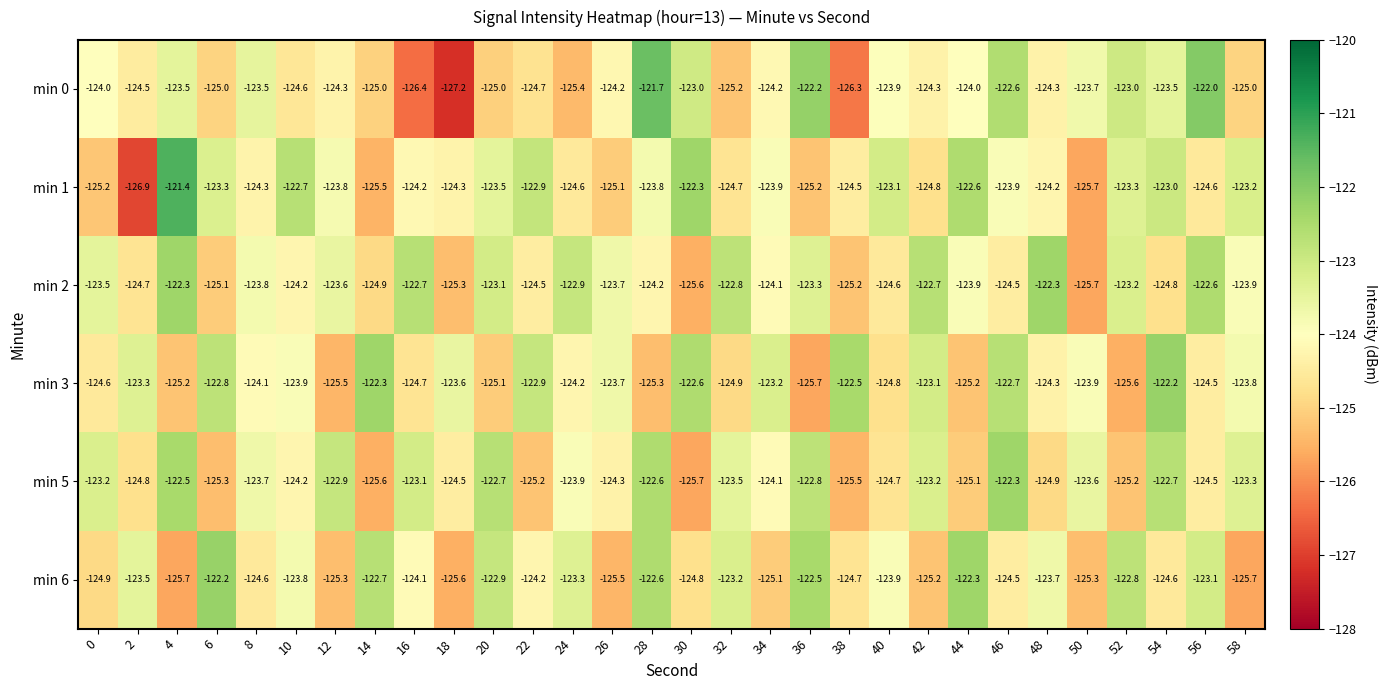

Where does the min 5 series first go above -123?

4